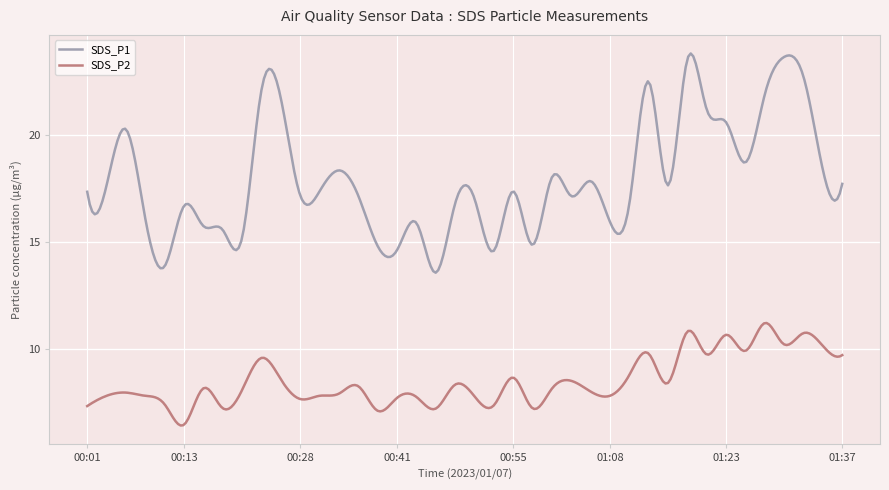

How many lines are shown in the chart?

2